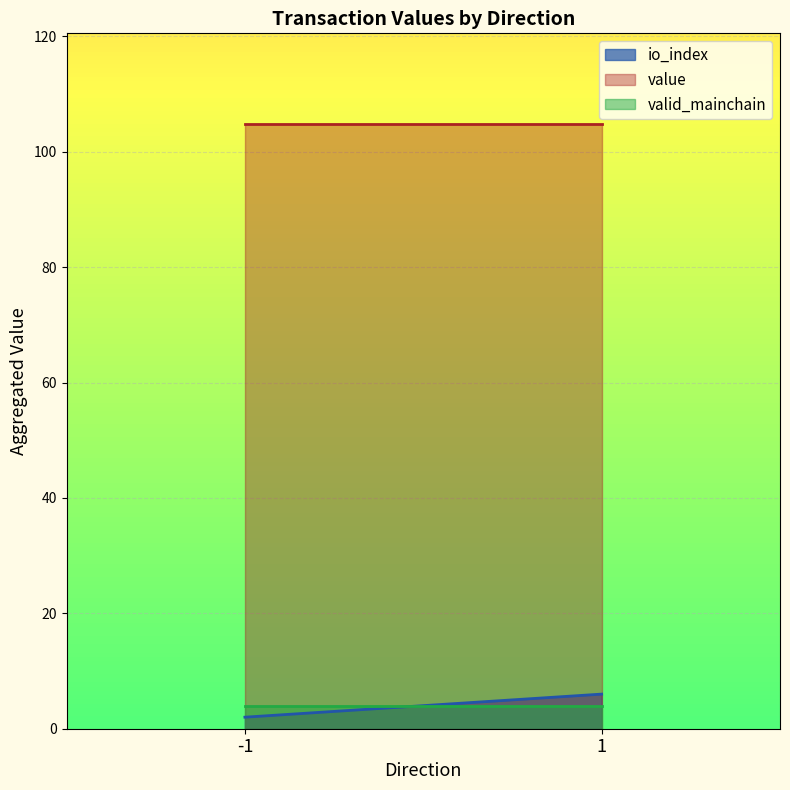

How many categories are shown in the chart?

2